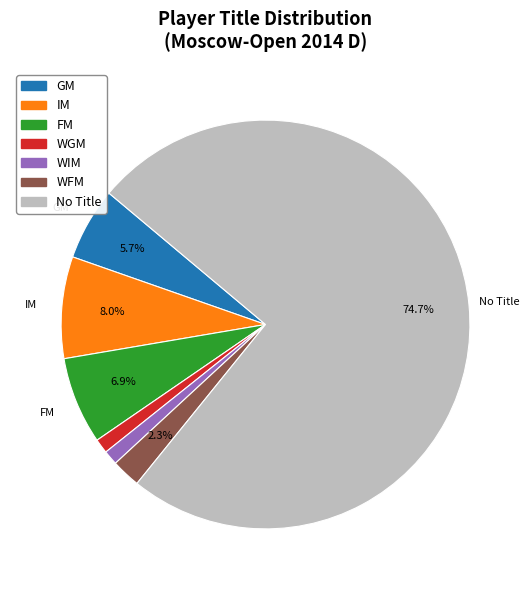

Is IM the majority of the pie?

No